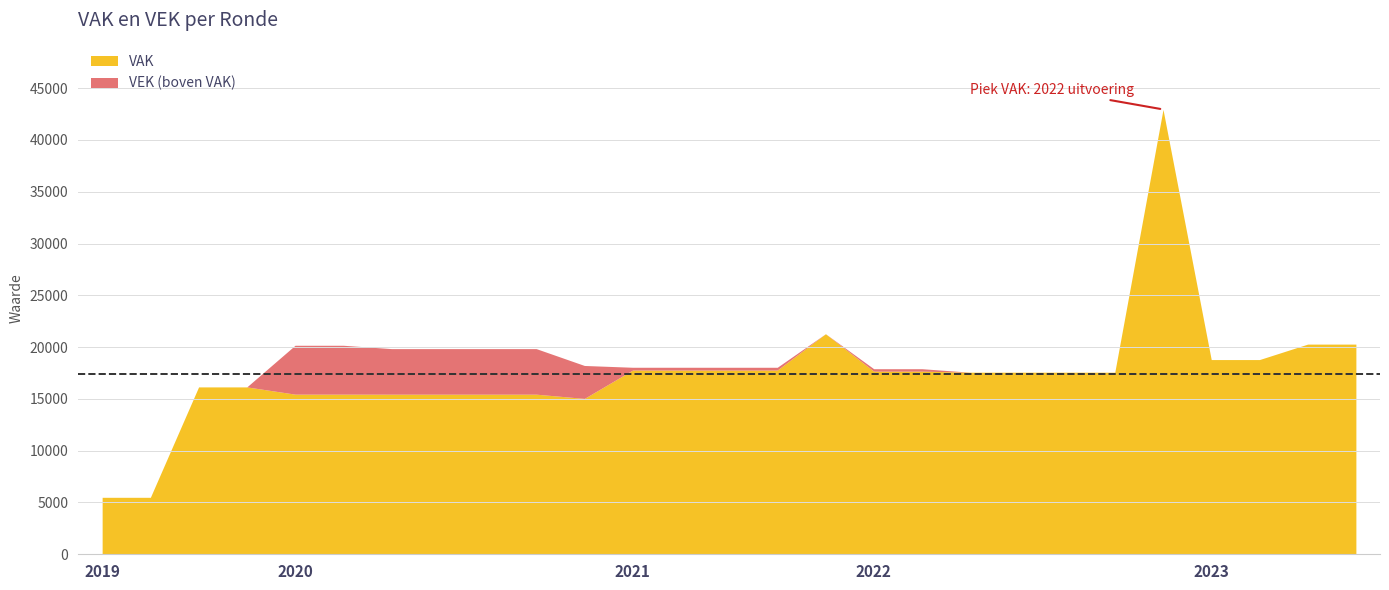

At which label does VEK first exceed 18053?

2020 Opmaak - ontwerp